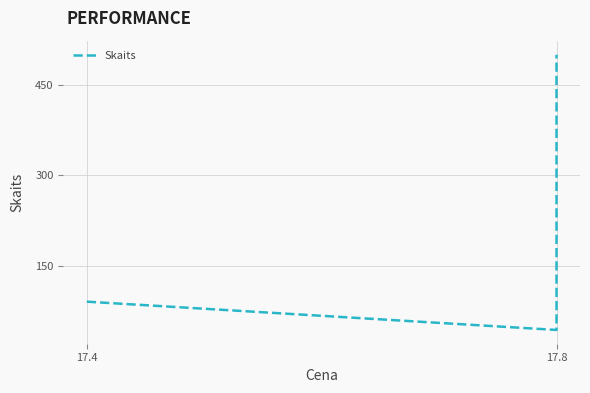

Approximately how many times larger is the value at 17.4 compared to 17.8?

2.1